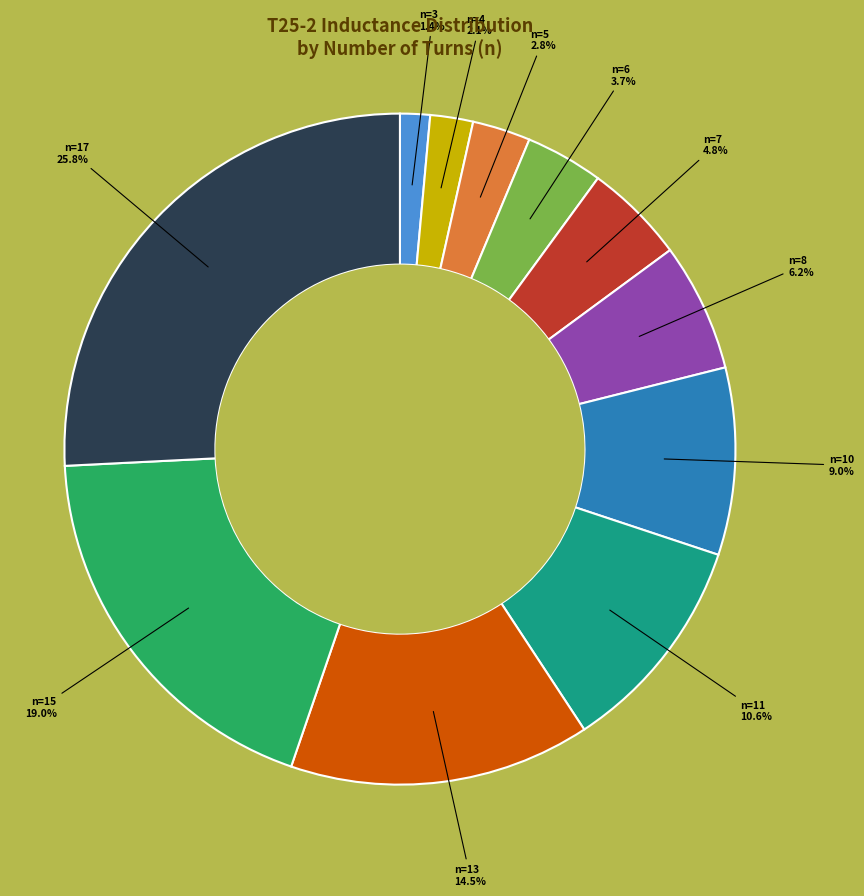

Is there a majority slice in this chart?

No